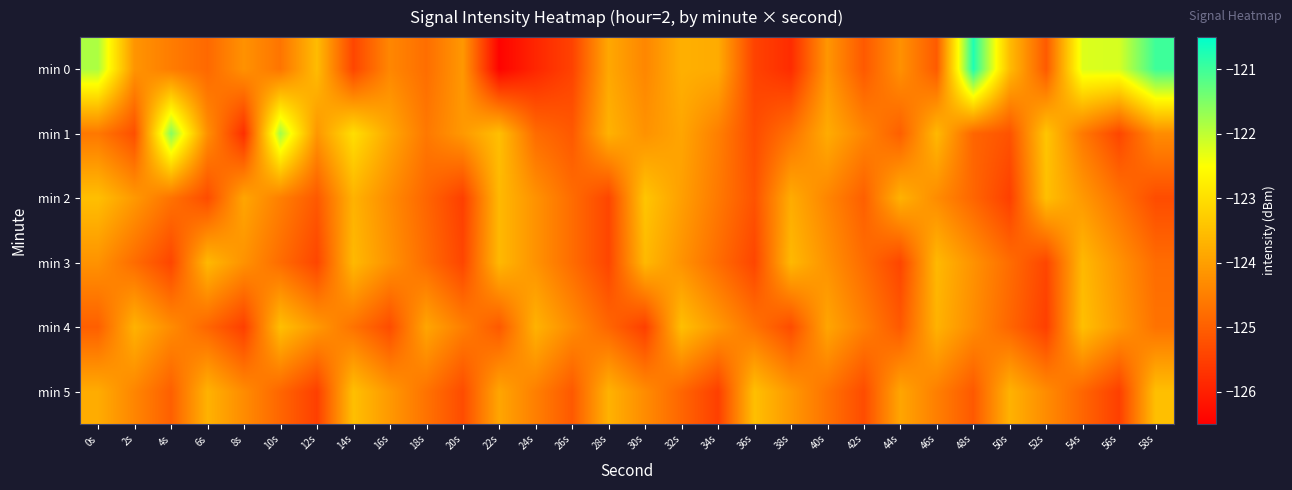

Reading left to right, what are all the values shown in this chart?

min 0: 0s=-121.9	2s=-124.2	4s=-124.5	6s=-124.9	8s=-124.2	10s=-124.7	12s=-123.6	14s=-125.4	16s=-124.4	18s=-124.8	20s=-124.1	22s=-126.4	24s=-125.9	26s=-125.4	28s=-123.9	30s=-124.4	32s=-123.7	34s=-123.8	36s=-125.4	38s=-125.8	40s=-124.1	42s=-125.1	44s=-124.2	46s=-125.1	48s=-120.7	50s=-123.5	52s=-125.1	54s=-122.2	56s=-122.2	58s=-121.0
min 1: 0s=-124.6	2s=-125.3	4s=-121.6	6s=-124.2	8s=-125.8	10s=-121.8	12s=-124.1	14s=-123.0	16s=-123.9	18s=-124.6	20s=-124.1	22s=-123.5	24s=-124.8	26s=-125.1	28s=-123.7	30s=-124.2	32s=-123.9	34s=-124.5	36s=-125.3	38s=-124.7	40s=-123.8	42s=-124.4	44s=-125.0	46s=-123.6	48s=-124.9	50s=-125.2	52s=-123.4	54s=-124.6	56s=-125.4	58s=-124.3
min 2: 0s=-123.5	2s=-124.1	4s=-124.7	6s=-125.3	8s=-123.9	10s=-124.5	12s=-125.1	14s=-123.7	16s=-124.3	18s=-124.9	20s=-125.5	22s=-123.6	24s=-124.2	26s=-124.8	28s=-125.4	30s=-123.4	32s=-124.0	34s=-124.6	36s=-125.2	38s=-123.8	40s=-124.4	42s=-125.0	44s=-123.7	46s=-124.3	48s=-124.9	50s=-125.5	52s=-123.5	54s=-124.1	56s=-124.7	58s=-125.3
min 3: 0s=-124.2	2s=-124.8	4s=-125.4	6s=-123.6	8s=-124.2	10s=-124.8	12s=-125.4	14s=-123.6	16s=-124.2	18s=-124.8	20s=-125.4	22s=-123.6	24s=-124.2	26s=-124.8	28s=-125.4	30s=-123.6	32s=-124.2	34s=-124.8	36s=-125.4	38s=-123.6	40s=-124.2	42s=-124.8	44s=-125.4	46s=-123.6	48s=-124.2	50s=-124.8	52s=-125.4	54s=-123.6	56s=-124.2	58s=-124.8
min 4: 0s=-125.0	2s=-123.7	4s=-124.3	6s=-124.9	8s=-125.5	10s=-123.5	12s=-124.1	14s=-124.7	16s=-125.3	18s=-123.9	20s=-124.5	22s=-125.1	24s=-123.7	26s=-124.3	28s=-124.9	30s=-125.5	32s=-123.5	34s=-124.1	36s=-124.7	38s=-125.3	40s=-123.9	42s=-124.5	44s=-125.1	46s=-123.7	48s=-124.3	50s=-124.9	52s=-125.5	54s=-123.5	56s=-124.1	58s=-124.7
min 5: 0s=-123.8	2s=-124.4	4s=-125.0	6s=-123.7	8s=-124.3	10s=-124.9	12s=-125.5	14s=-123.5	16s=-124.1	18s=-124.7	20s=-125.3	22s=-123.9	24s=-124.5	26s=-125.1	28s=-123.7	30s=-124.3	32s=-124.9	34s=-125.5	36s=-123.5	38s=-124.1	40s=-124.7	42s=-125.3	44s=-123.9	46s=-124.5	48s=-125.1	50s=-123.7	52s=-124.3	54s=-124.9	56s=-125.5	58s=-123.5